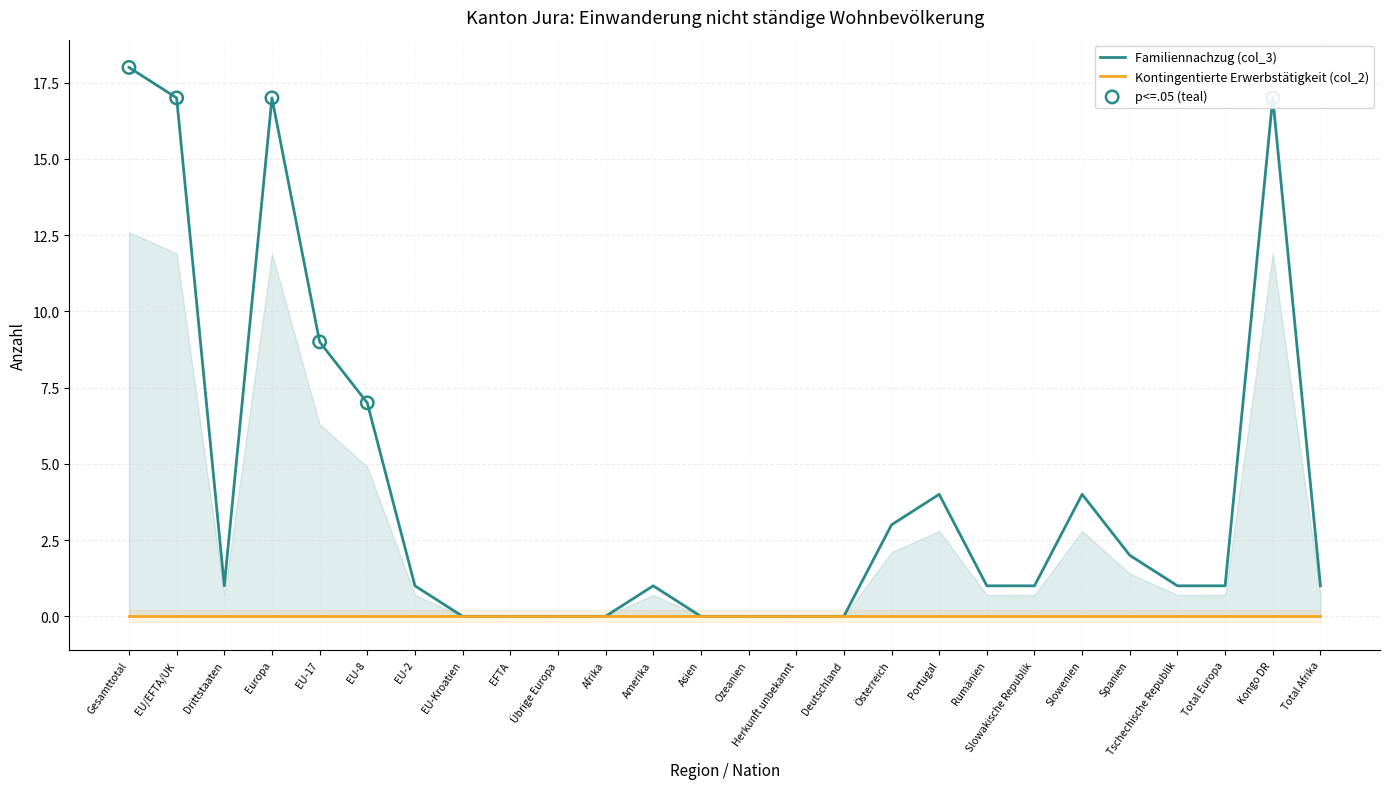

What are all the series names shown in the legend?

Familiennachzug (col_3), Kontingentierte Erwerbstätigkeit (col_2)